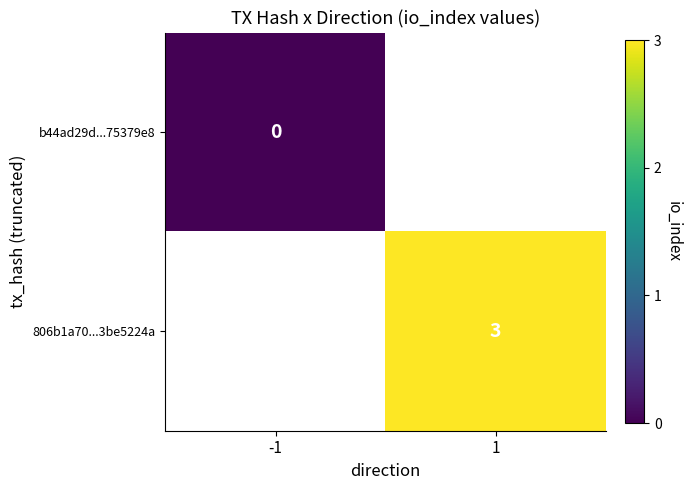

How many data points does each series have?

2